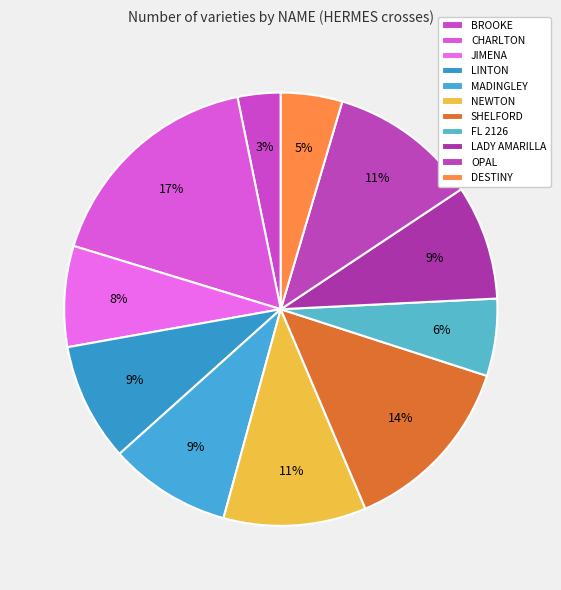

Which slice is the largest?

CHARLTON